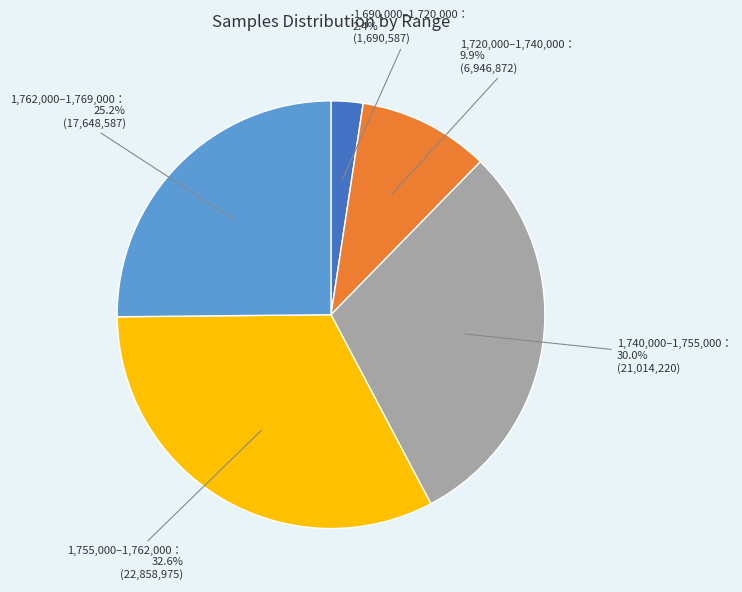

Is there any slice that represents more than half of the pie?

No